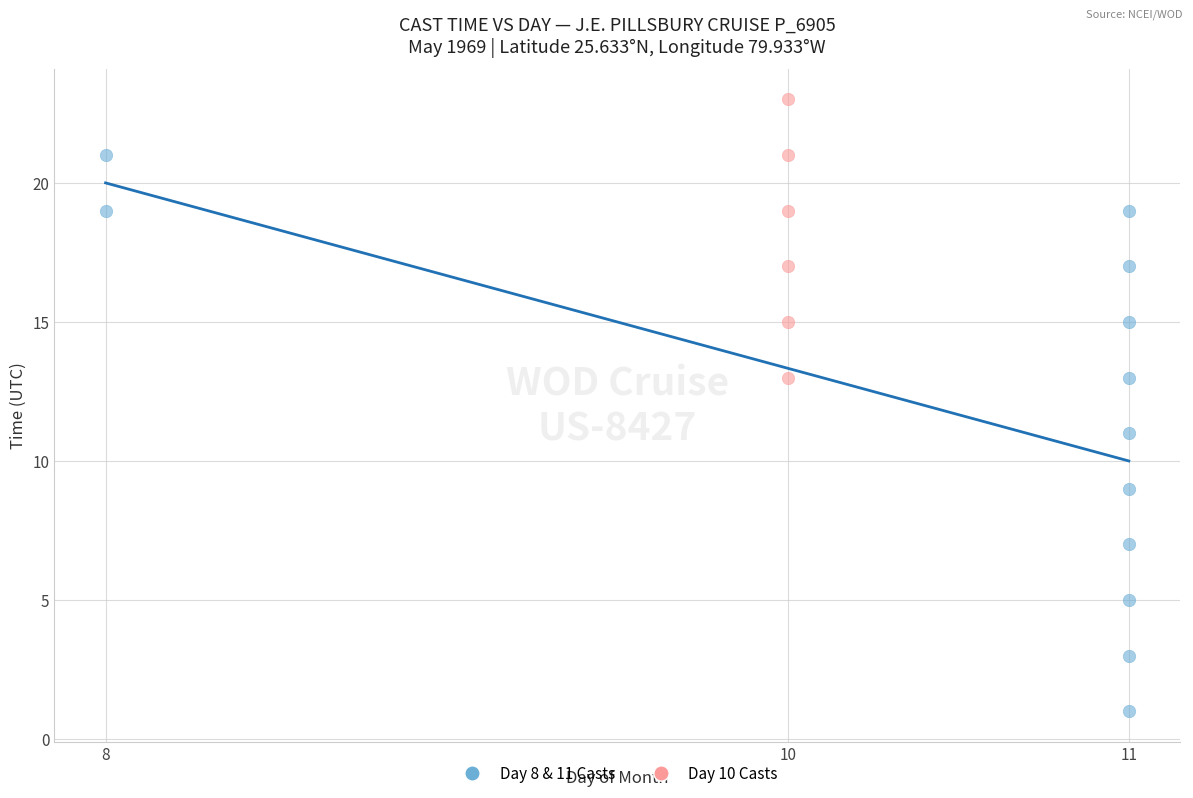

Which series contains the highest Y value?

Day 10 Casts